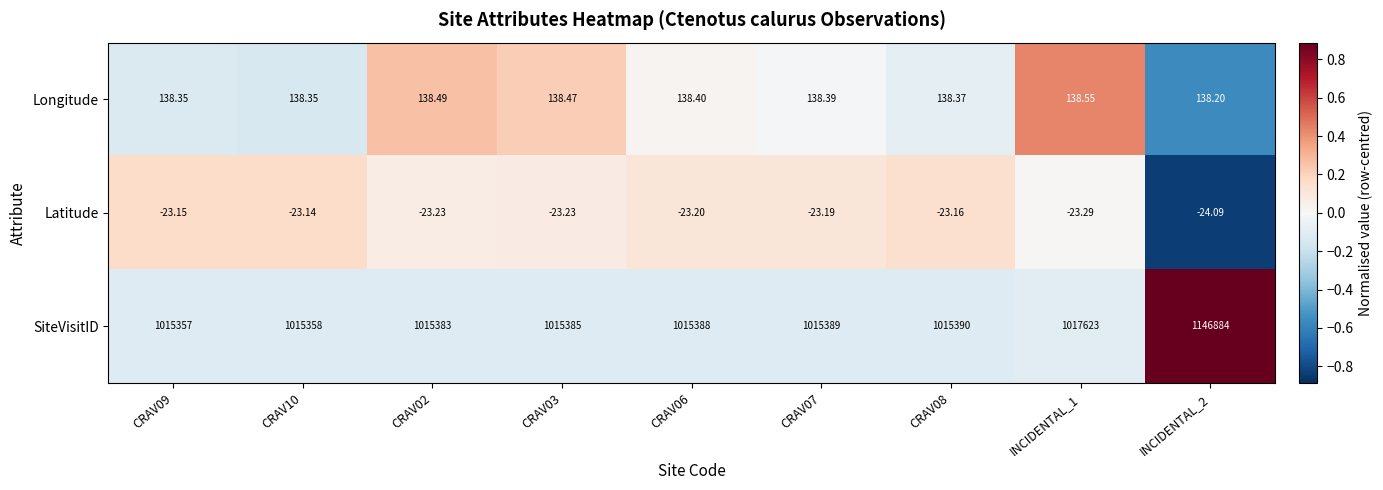

Is the value of SiteVisitID at CRAV06 greater than the value of Latitude at CRAV09?

Yes